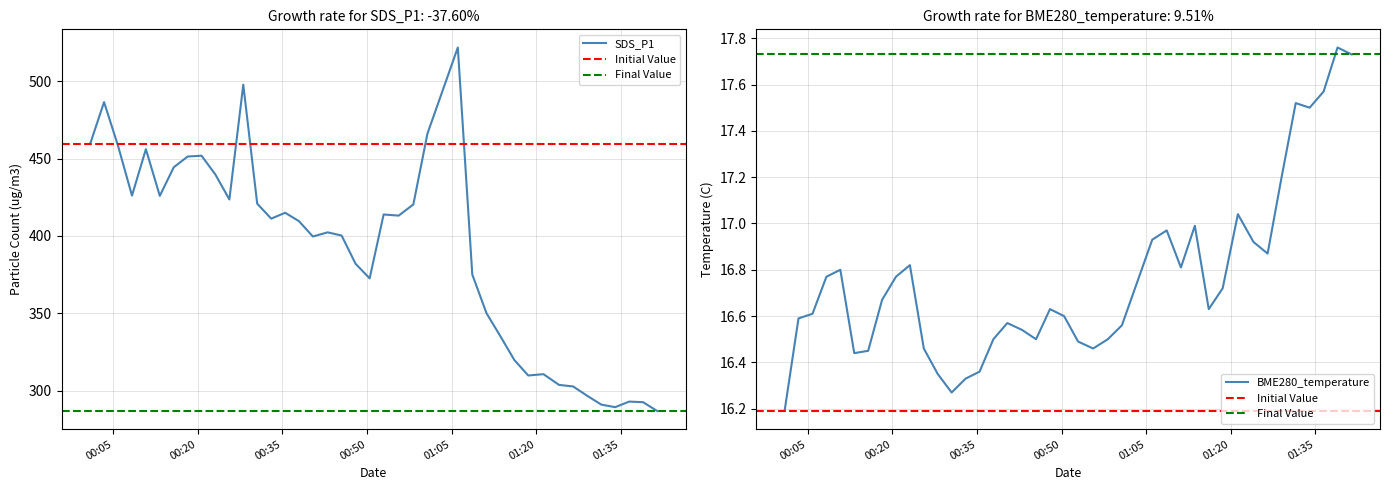

Reading left to right, list all the values displayed in this chart.

SDS_P1: 2022/05/16 00:00:54=459.6	2022/05/16 00:03:22=486.6	2022/05/16 00:05:51=458.2	2022/05/16 00:08:19=426.1	2022/05/16 00:10:47=456.1	2022/05/16 00:13:15=425.9	2022/05/16 00:15:43=444.4	2022/05/16 00:18:11=451.4	2022/05/16 00:20:39=451.9	2022/05/16 00:23:07=439.7	2022/05/16 00:25:35=423.6	2022/05/16 00:28:03=497.9	2022/05/16 00:30:31=420.9	2022/05/16 00:33:00=411.2	2022/05/16 00:35:28=415.0	2022/05/16 00:37:55=409.6	2022/05/16 00:40:23=399.6	2022/05/16 00:43:01=402.3	2022/05/16 00:45:29=400.2	2022/05/16 00:47:57=382.0	2022/05/16 00:50:27=372.6	2022/05/16 00:52:56=413.9	2022/05/16 00:55:36=413.1	2022/05/16 00:58:12=420.4	2022/05/16 01:00:42=466.2	2022/05/16 01:06:05=521.9	2022/05/16 01:08:39=375.0	2022/05/16 01:11:10=350.0	2022/05/16 01:13:38=335.1	2022/05/16 01:16:06=319.8	2022/05/16 01:18:34=309.7	2022/05/16 01:21:16=310.6	2022/05/16 01:24:02=303.6	2022/05/16 01:26:32=302.6	2022/05/16 01:29:01=296.6	2022/05/16 01:31:31=290.9	2022/05/16 01:33:59=289.2	2022/05/16 01:36:28=292.9	2022/05/16 01:38:56=292.4	2022/05/16 01:41:26=286.8
BME280_temperature: 2022/05/16 00:00:54=16.2	2022/05/16 00:03:22=16.6	2022/05/16 00:05:51=16.6	2022/05/16 00:08:19=16.8	2022/05/16 00:10:47=16.8	2022/05/16 00:13:15=16.4	2022/05/16 00:15:43=16.4	2022/05/16 00:18:11=16.7	2022/05/16 00:20:39=16.8	2022/05/16 00:23:07=16.8	2022/05/16 00:25:35=16.5	2022/05/16 00:28:03=16.4	2022/05/16 00:30:31=16.3	2022/05/16 00:33:00=16.3	2022/05/16 00:35:28=16.4	2022/05/16 00:37:55=16.5	2022/05/16 00:40:23=16.6	2022/05/16 00:43:01=16.5	2022/05/16 00:45:29=16.5	2022/05/16 00:47:57=16.6	2022/05/16 00:50:27=16.6	2022/05/16 00:52:56=16.5	2022/05/16 00:55:36=16.5	2022/05/16 00:58:12=16.5	2022/05/16 01:00:42=16.6	2022/05/16 01:06:05=16.9	2022/05/16 01:08:39=17.0	2022/05/16 01:11:10=16.8	2022/05/16 01:13:38=17.0	2022/05/16 01:16:06=16.6	2022/05/16 01:18:34=16.7	2022/05/16 01:21:16=17.0	2022/05/16 01:24:02=16.9	2022/05/16 01:26:32=16.9	2022/05/16 01:29:01=17.2	2022/05/16 01:31:31=17.5	2022/05/16 01:33:59=17.5	2022/05/16 01:36:28=17.6	2022/05/16 01:38:56=17.8	2022/05/16 01:41:26=17.7